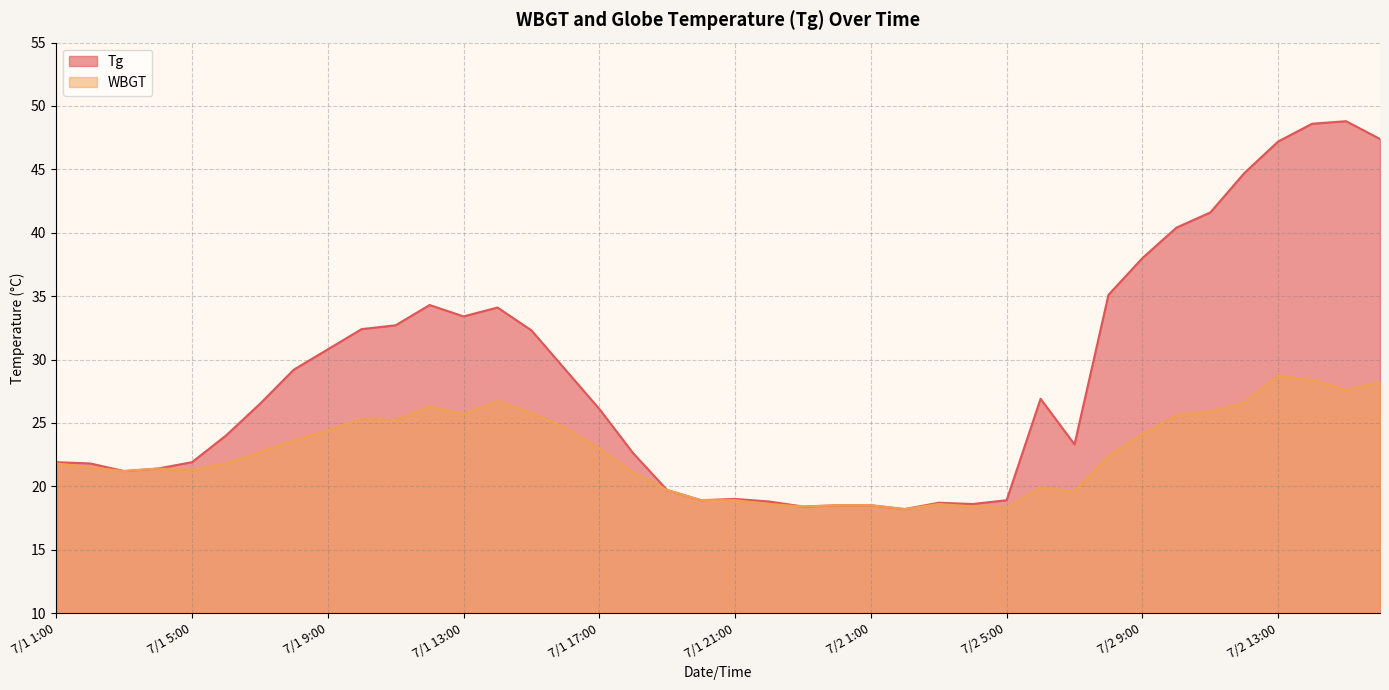

Where is the first local maximum for Tg?

7/1 12:00